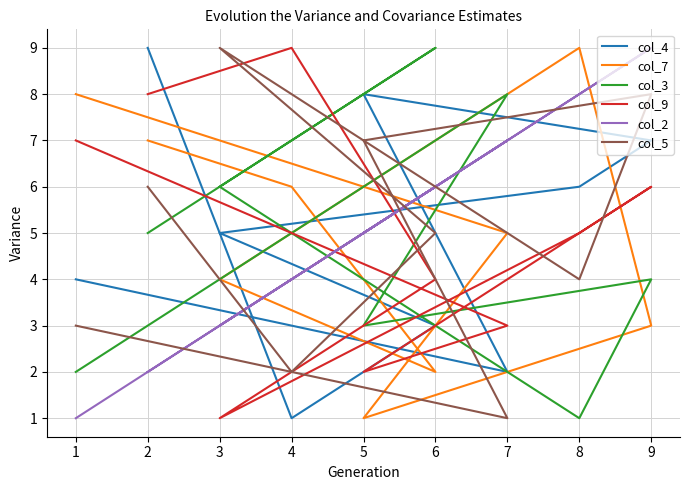

List the series in order of their peak value, lowest first.

col_4, col_7, col_3, col_9, col_2, col_5